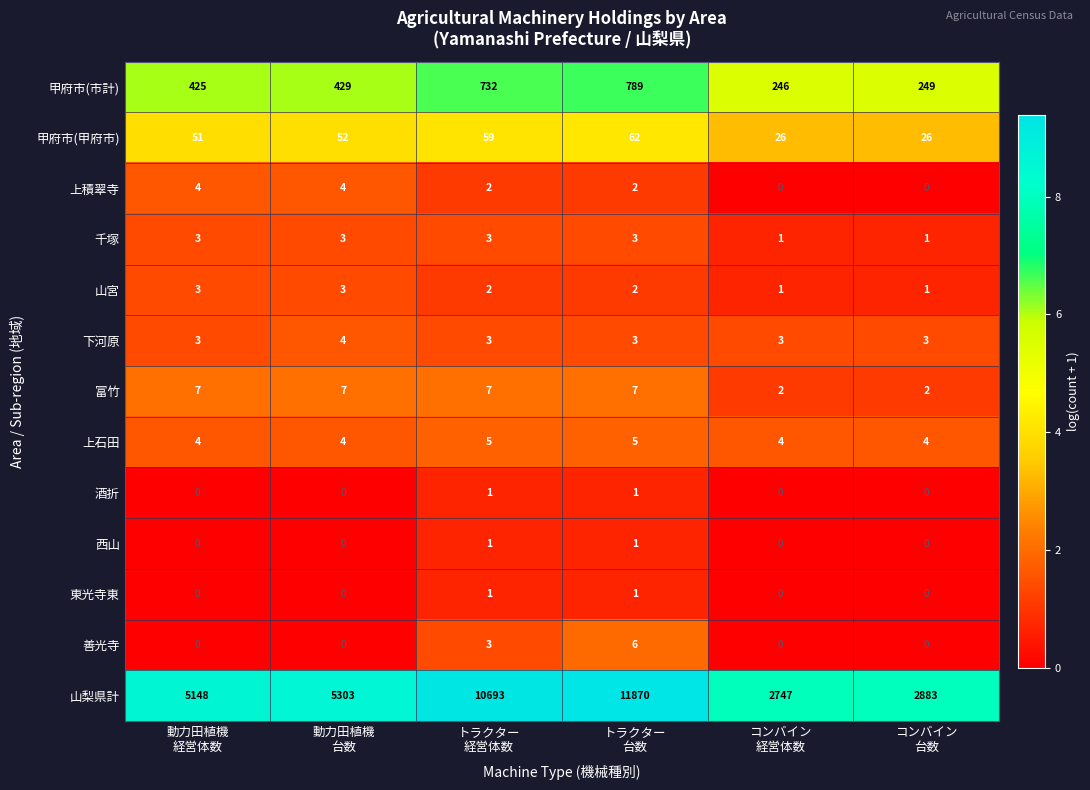

What is the spread (max minus min) of values at トラクター
経営体数?

10692